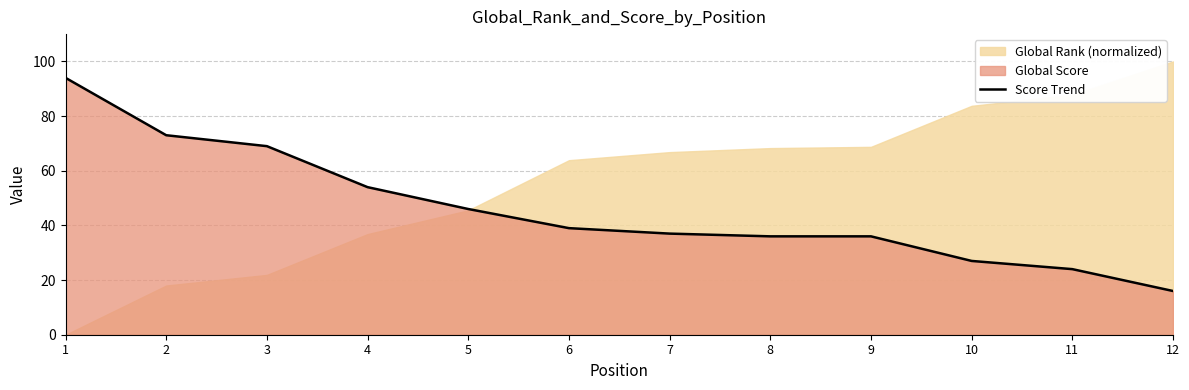

What is the difference between the maximum and minimum values?

78